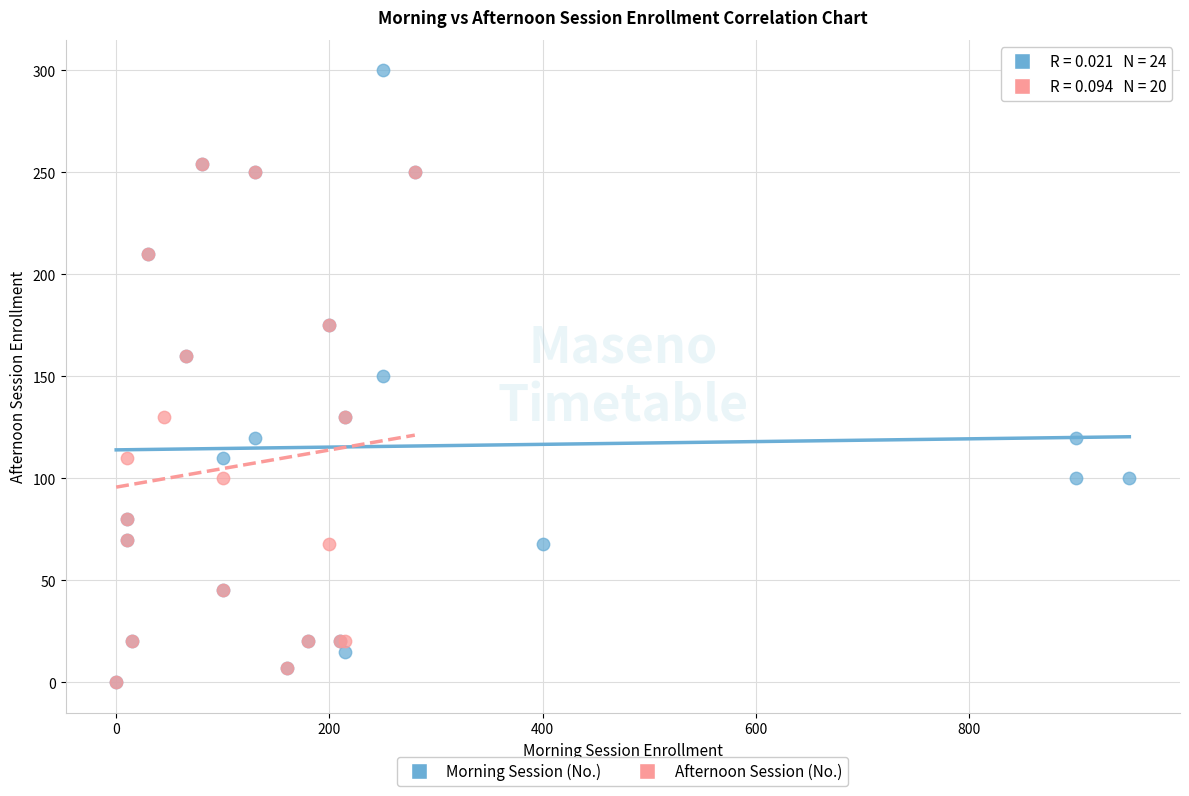

Which series contains the highest Y value?

Morning Session (No.)